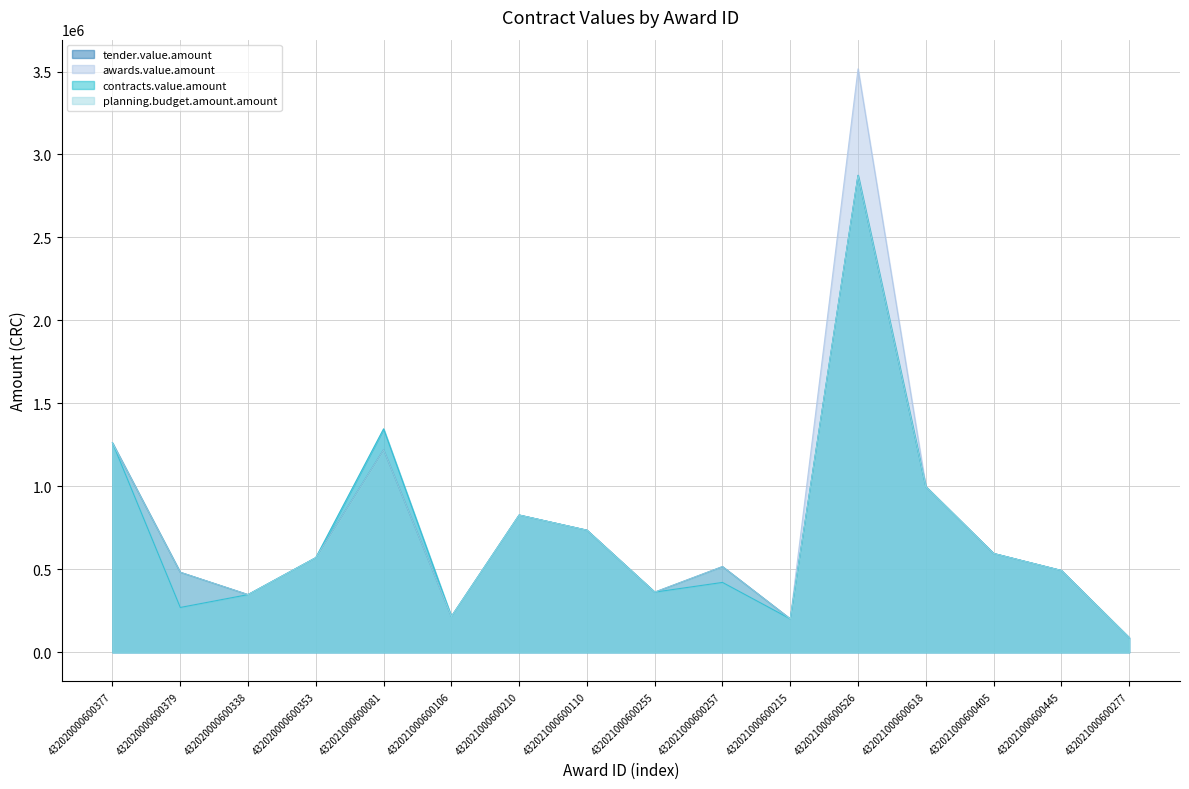

Reading left to right, extract all data points from this chart.

tender.value.amount: 1261893.0	482460.0	347769.0	570282.0	1220889.0	215730.0	827169.0	735817.8	362671.0	516600.0	201552.0	2874001.6	998580.0	595629.0	493044.0	88230.0
awards.value.amount: 1261893.0	270300.0	347769.0	570282.0	1346349.0	215730.0	827169.0	735817.8	362671.2	421260.0	201552.0	3516144.0	998580.0	595629.0	493044.5	88230.0
contracts.value.amount: 1261893.0	270300.0	347769.0	570282.0	1346349.0	215730.0	827169.0	735817.8	362671.0	421260.0	201552.0	2874001.6	998580.0	595629.0	493044.0	88230.0
planning.budget.amount.amount: 1261893.0	482460.0	347769.0	570282.0	1220889.0	215730.0	827169.0	735817.8	362671.0	516600.0	201552.0	2874001.6	998580.0	595629.0	493044.0	88230.0